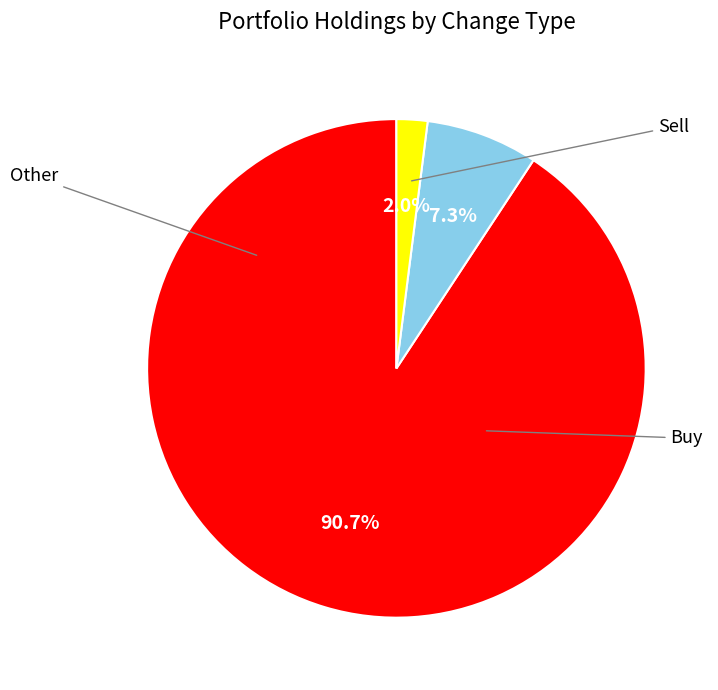

Count the number of slices in the pie.

3